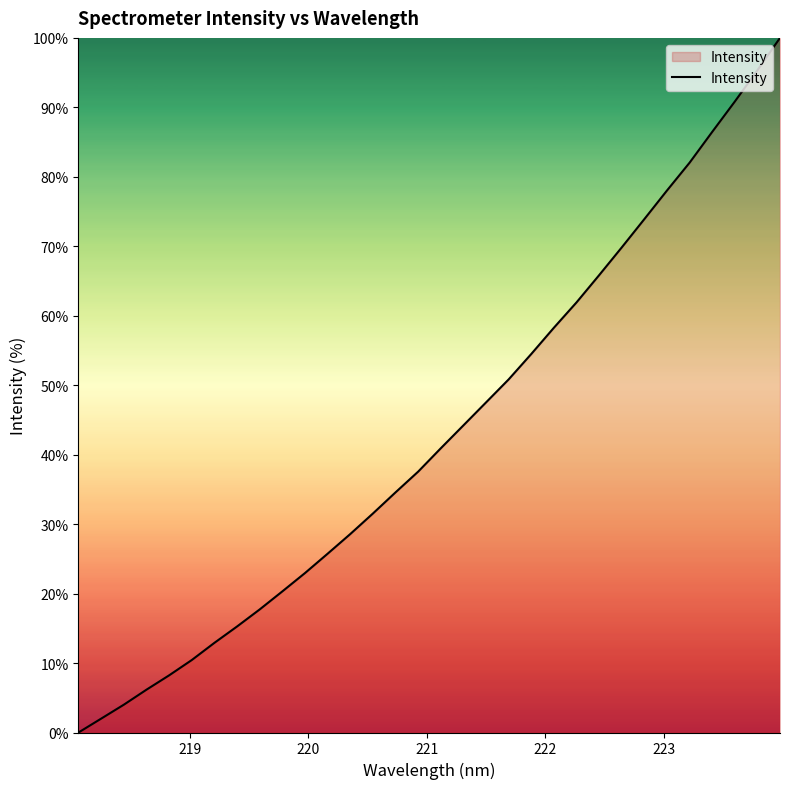

What is the difference between the maximum and minimum values?

100.0